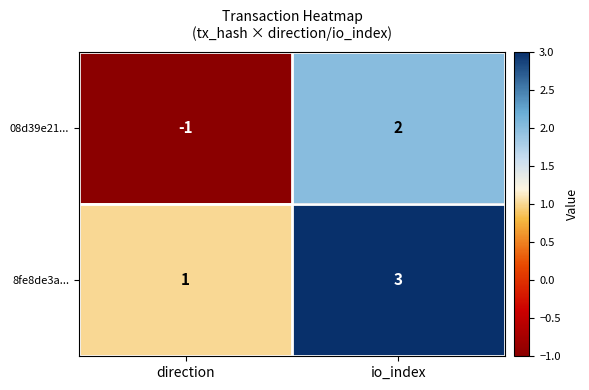

What value does the 8fe8de3a... series have at io_index?

3